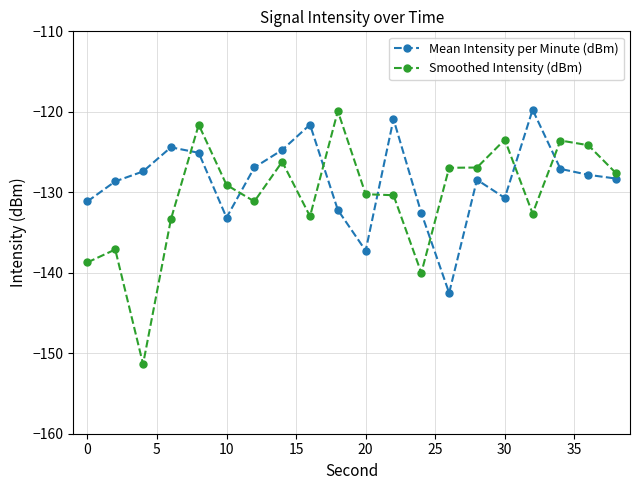

Is this an area chart (filled region under the line)?

No